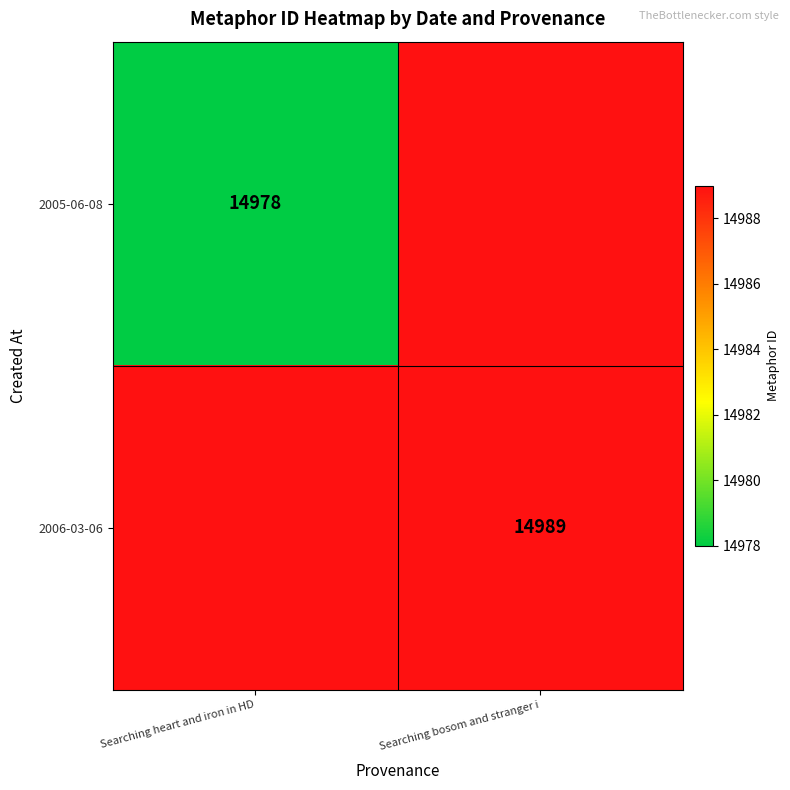

The 2006-03-06 series shows 24903 at Searching bosom and stranger i. True or false?

False